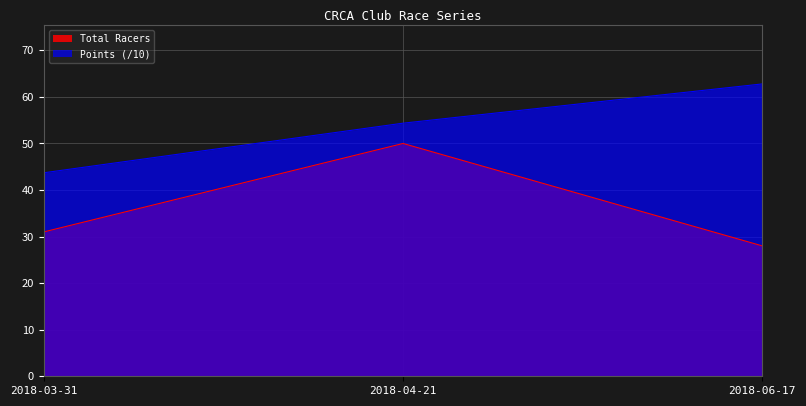

True or false: Total Racers has a value of 53.2 at 2018-03-31.

False